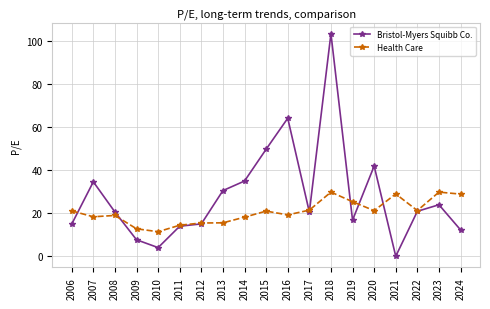

True or false: Health Care has a value of 5.2 at 2009.

False